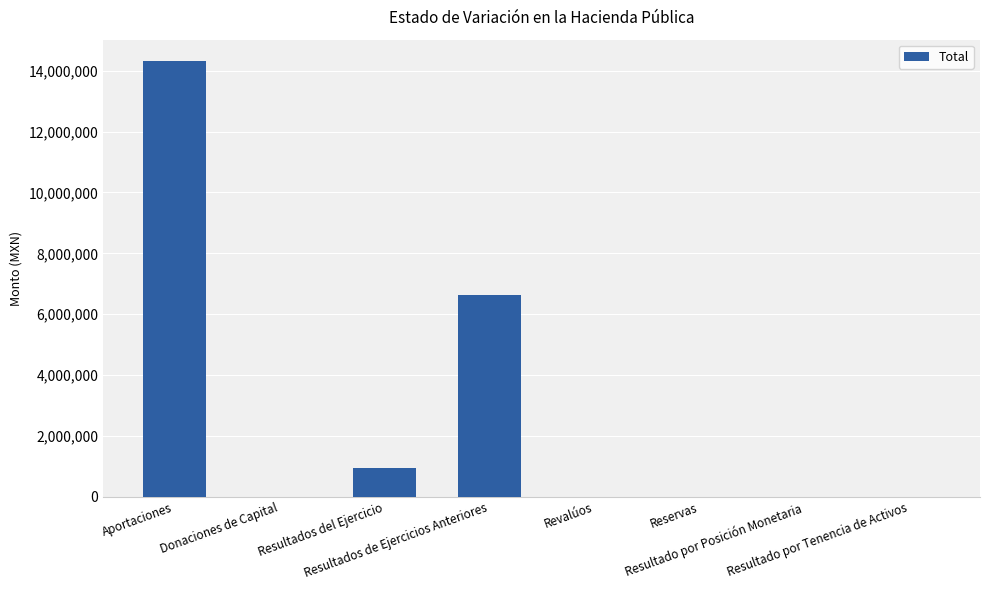

What is the sum of all values?

21888560.5